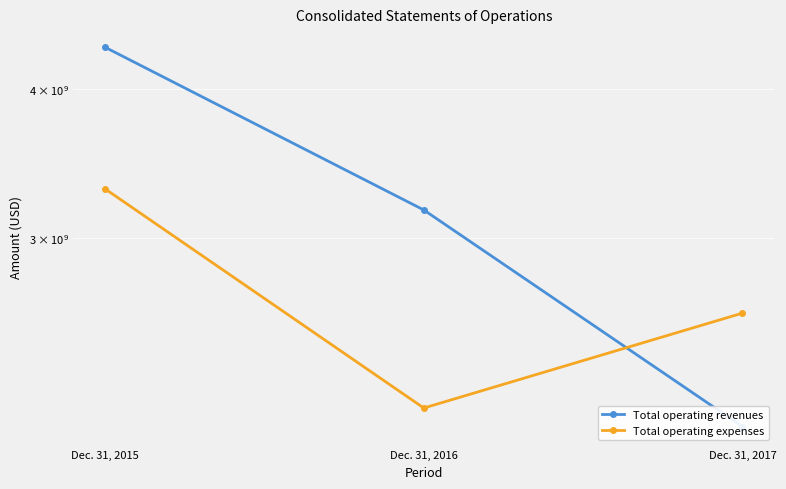

How many Total operating expenses values are between 2164000000 and 3300000000?

3